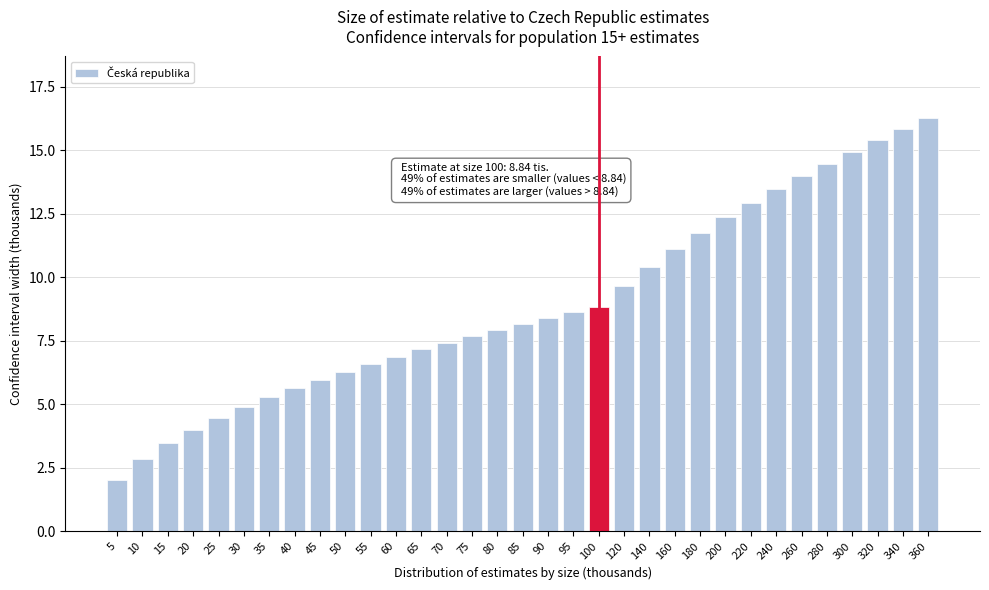

The value at 15 is 3.5. True or false?

True